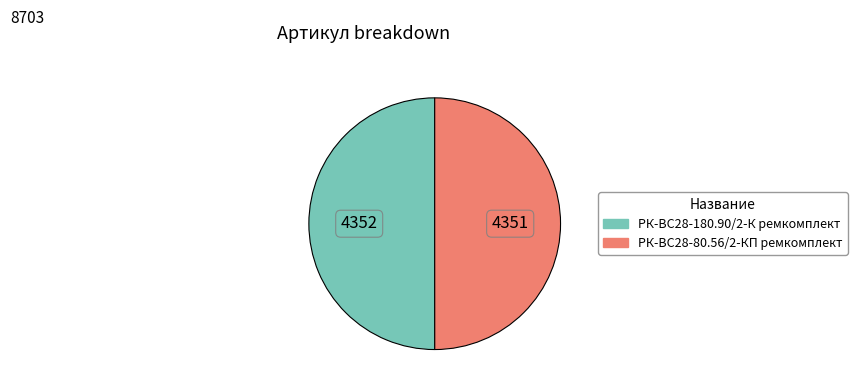

Is it true that РК-ВС28-80.56/2-КП ремкомплект is 50% of the pie?

True